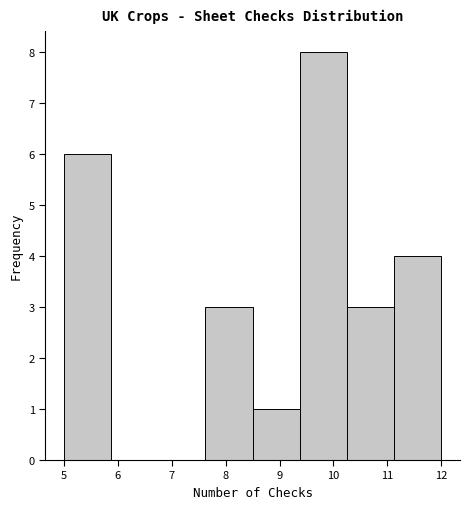

Over which range of the x-axis is the bar tallest?

9.4 to 10.3